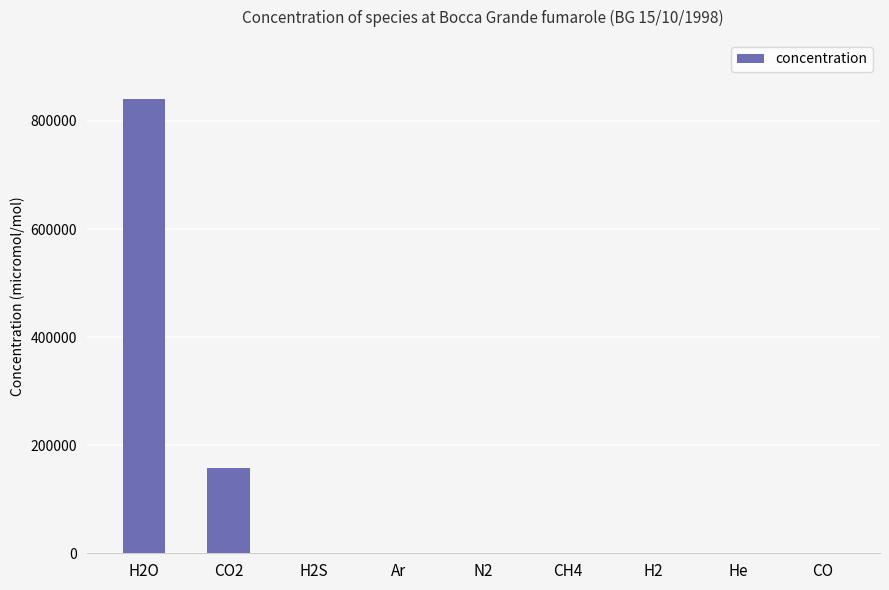

What is the maximum value shown in the chart?

840500.0